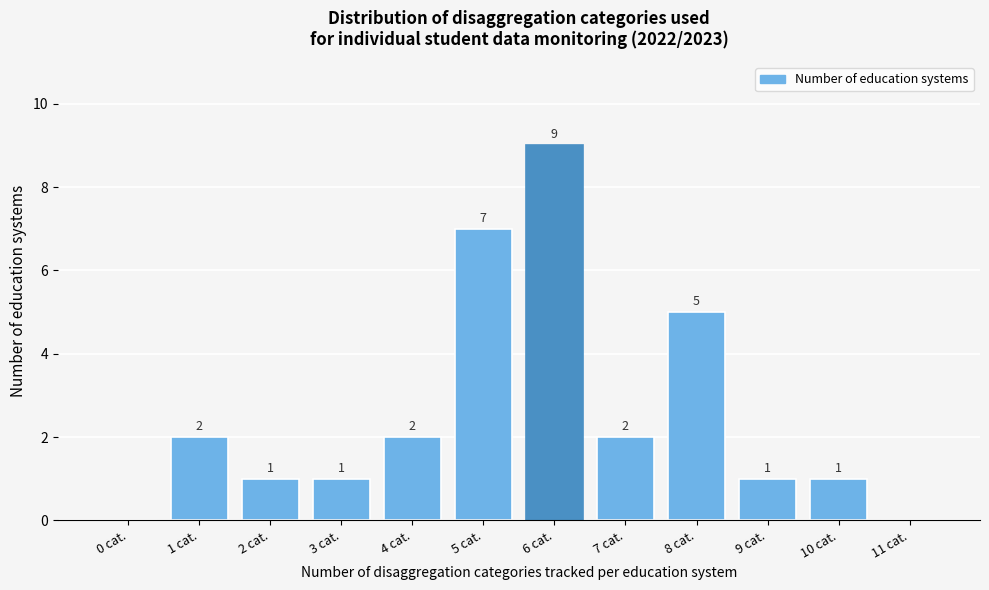

Reading right to left, what are all the values shown in this chart?

11 cat.=0	10 cat.=1	9 cat.=1	8 cat.=5	7 cat.=2	6 cat.=9	5 cat.=7	4 cat.=2	3 cat.=1	2 cat.=1	1 cat.=2	0 cat.=0